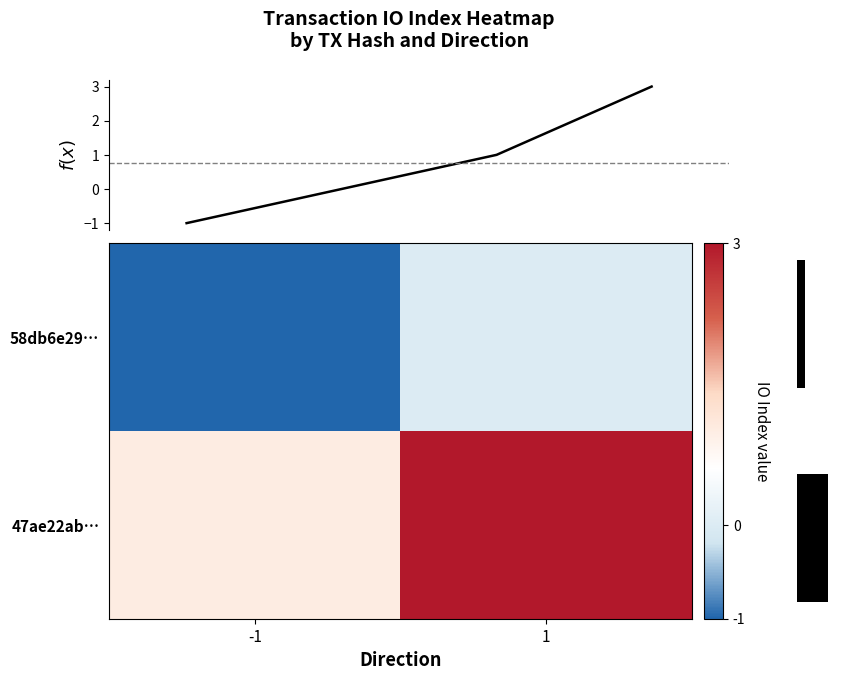

At how many categories does at least one series exceed 0?

2